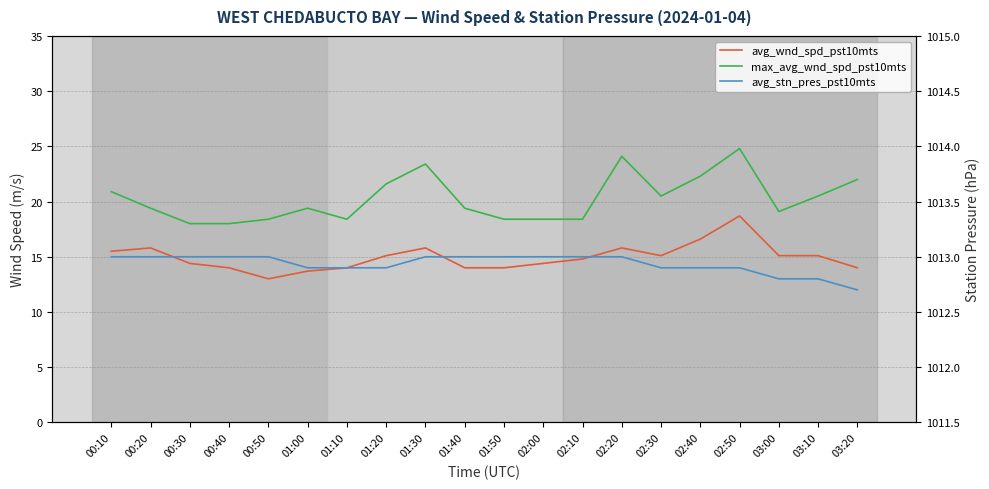

What value does the max_avg_wnd_spd_pst10mts series have at 01:10?

18.4